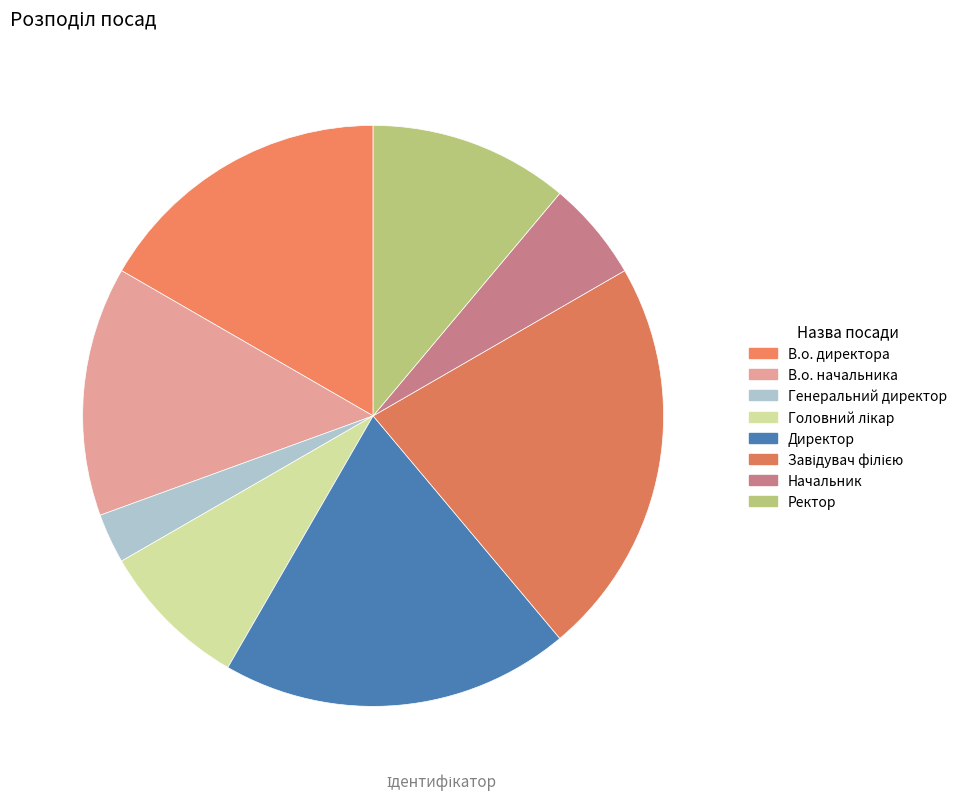

Rank the categories by value from lowest to highest.

Генеральний директор, Начальник, Головний лікар, Ректор, В.о. начальника, В.о. директора, Директор, Завідувач філією